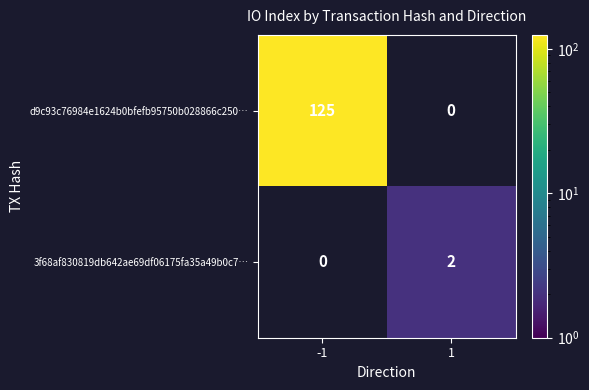

Is it true that 3f68af830819db642ae69df06175fa35a49b0c7… equals 1 at 1?

False